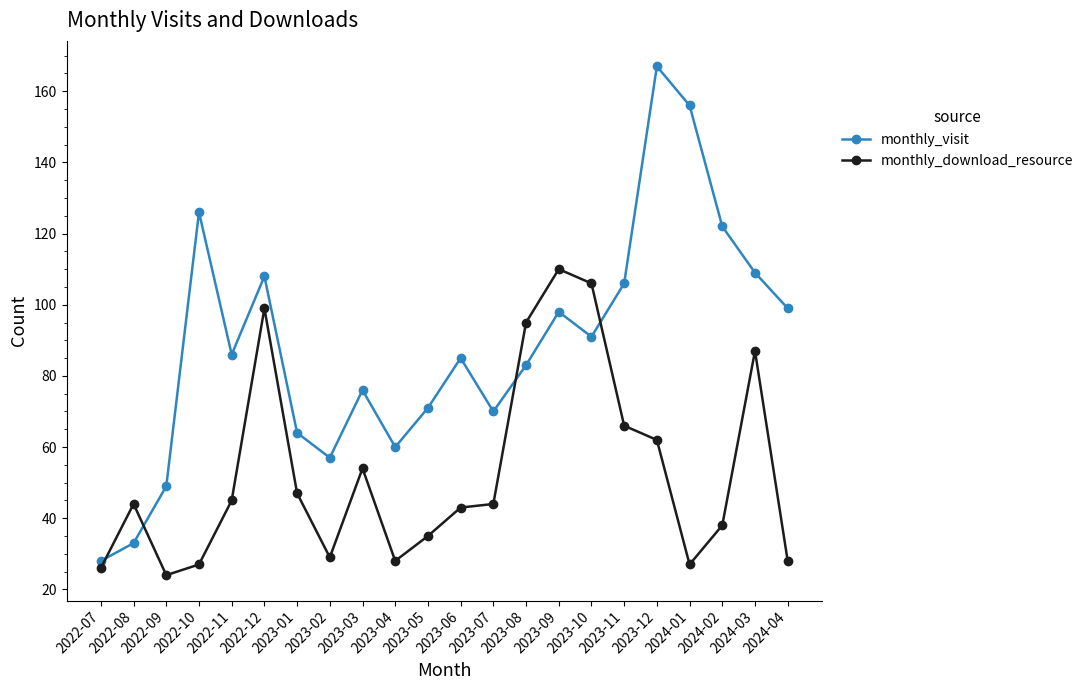

Between 2023-07 and 2023-11, which series saw the biggest shift?

monthly_visit